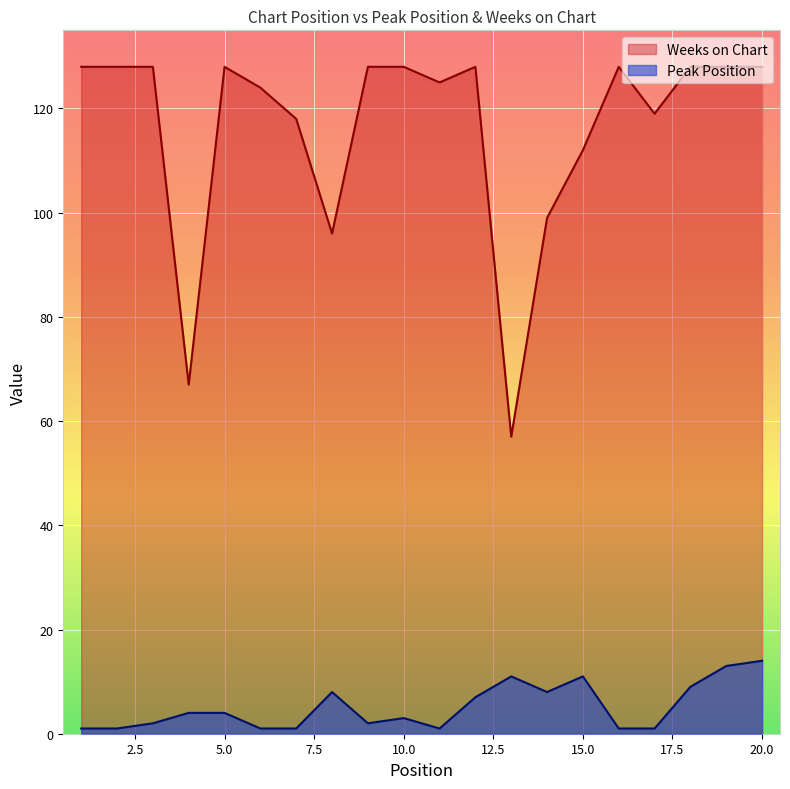

How many interior local peaks does the Weeks on Chart series have?

3